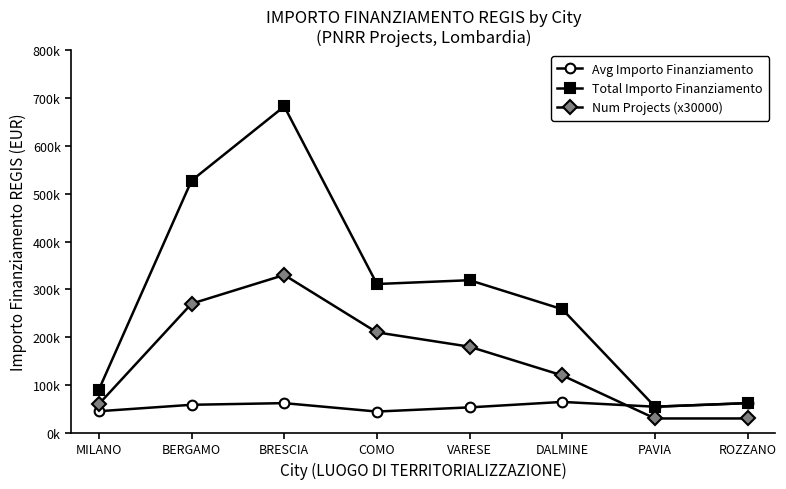

Rank the series by their maximum value, from highest to lowest.

Total Importo Finanziamento, Num Projects (x30000), Avg Importo Finanziamento